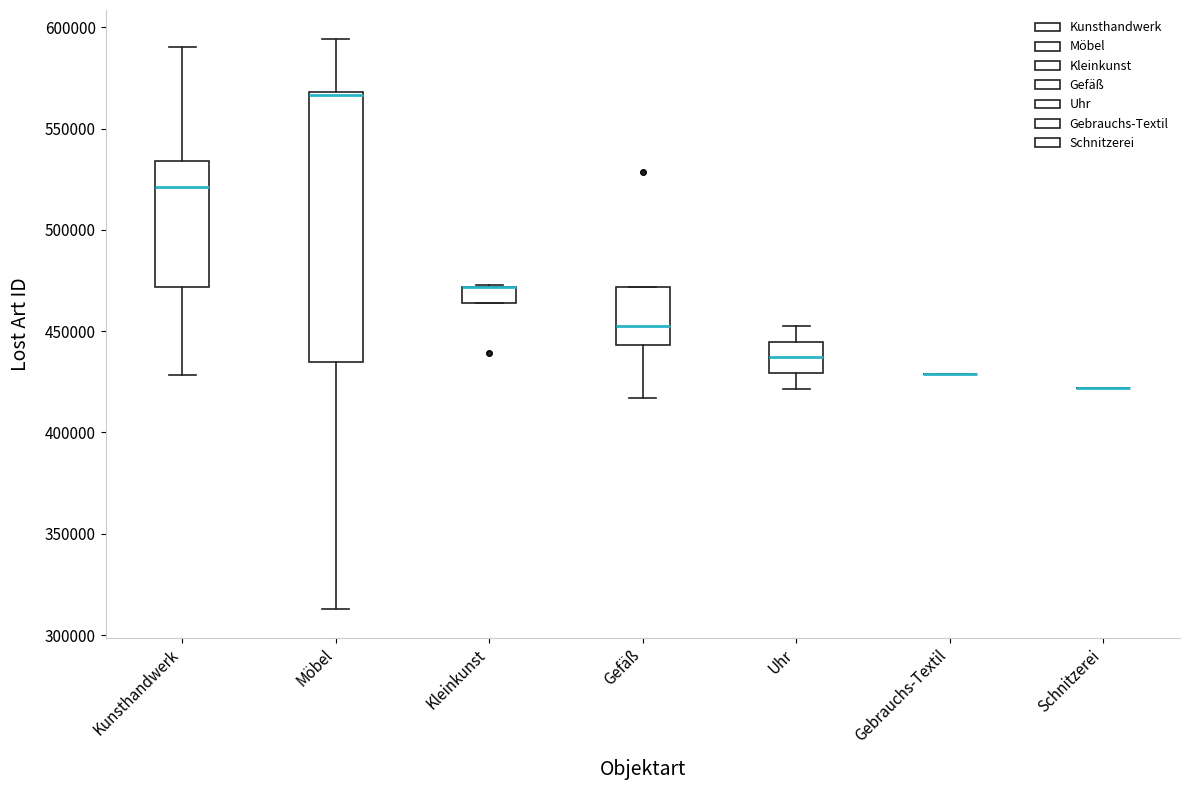

Reading left to right, read every box against the y-axis: the position of its median line, the range the box covers, and the ends of its whiskers. The values are not printed on the chart, so give them approximately, as read against the axis.

Kunsthandwerk: median 520000, box 470000 to 535000, whiskers 430000 to 590000
Möbel: median 565000, box 435000 to 570000, whiskers 315000 to 595000
Kleinkunst: median 470000 (drawn on the box's upper edge), box 465000 to 470000, whiskers 465000 to 475000
Gefäß: median 455000, box 445000 to 470000, whiskers 415000 to 470000
Uhr: median 435000, box 430000 to 445000, whiskers 420000 to 455000
Gebrauchs-Textil: box collapsed to a line at 430000, whiskers 430000 to 430000
Schnitzerei: box collapsed to a line at 420000, whiskers 420000 to 420000